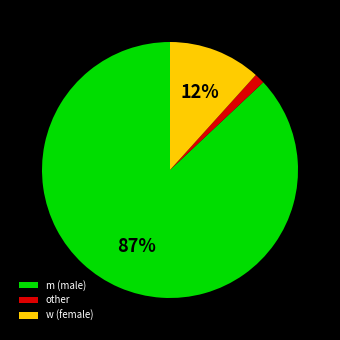

Between w (female) and other, which is larger?

w (female)